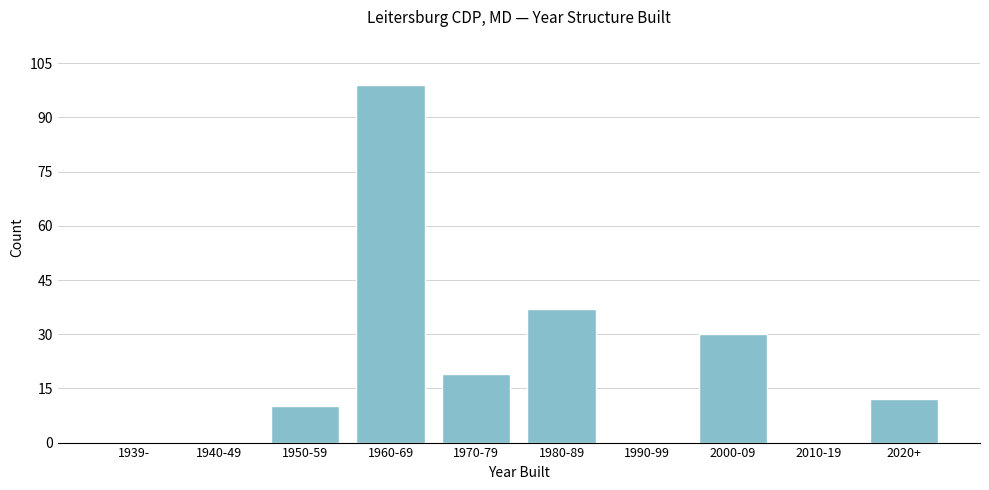

Reading right to left, what are all the values shown in this chart?

2020+=12	2010-19=0	2000-09=30	1990-99=0	1980-89=37	1970-79=19	1960-69=99	1950-59=10	1940-49=0	1939-=0